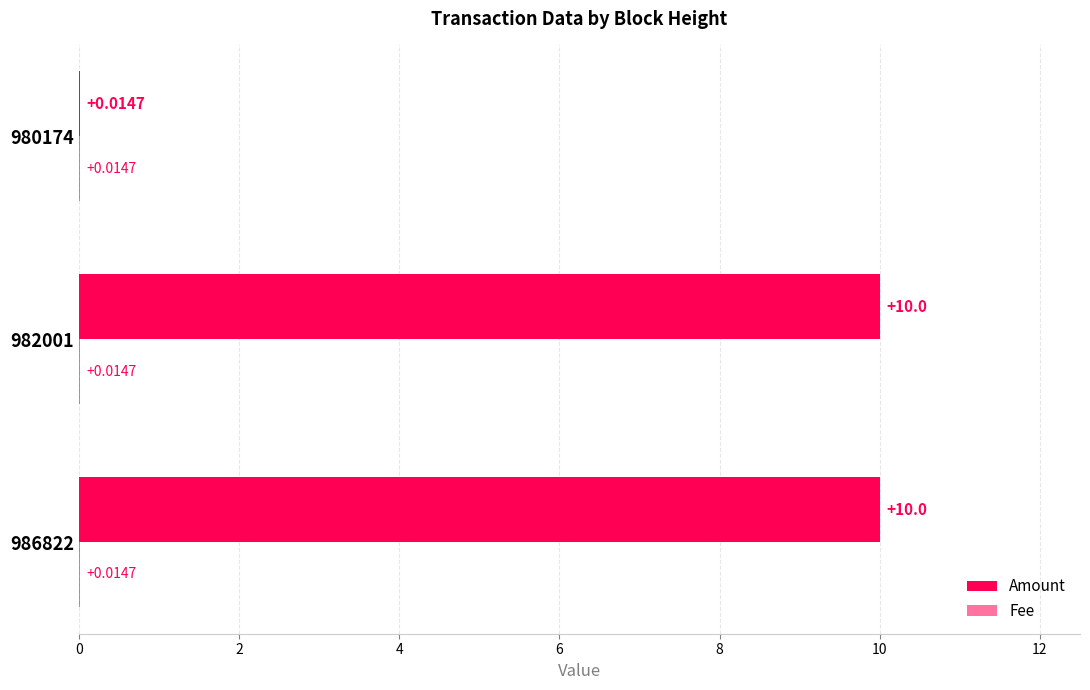

Count the number of data series in this chart.

2